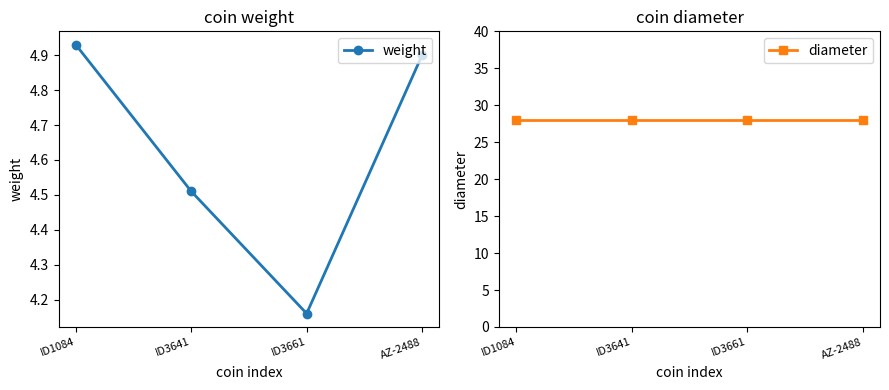

Reading left to right, what are all the values shown in this chart?

weight: 4.9	4.5	4.2	4.9
diameter: 28.0	28.0	28.0	28.0